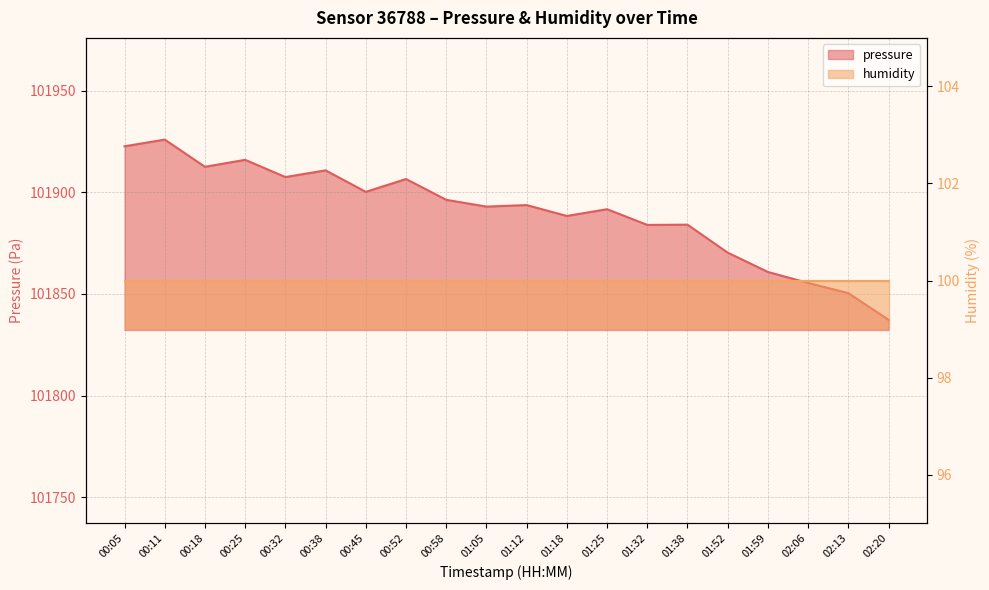

What is the difference between the values at 00:52 and 02:13?

56.1